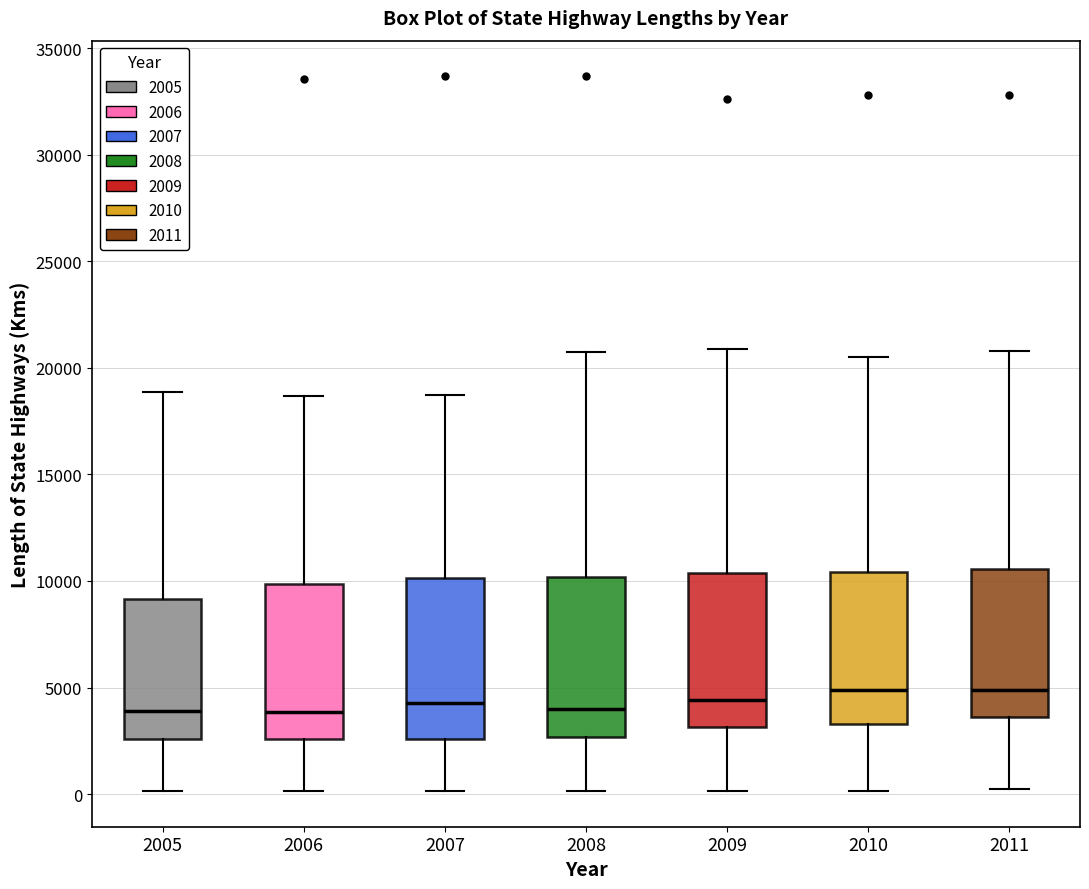

Reading left to right, read every box against the y-axis: the position of its median line, the range the box covers, and the ends of its whiskers. The values are not printed on the chart, so give them approximately, as read against the axis.

2005: median 4000, box 2500 to 9000, whiskers 0 to 19000
2006: median 4000, box 2500 to 10000, whiskers 0 to 18500
2007: median 4500, box 2500 to 10000, whiskers 0 to 18500
2008: median 4000, box 2500 to 10000, whiskers 0 to 20500
2009: median 4500, box 3000 to 10500, whiskers 0 to 21000
2010: median 5000, box 3500 to 10500, whiskers 0 to 20500
2011: median 5000, box 3500 to 10500, whiskers 0 to 21000